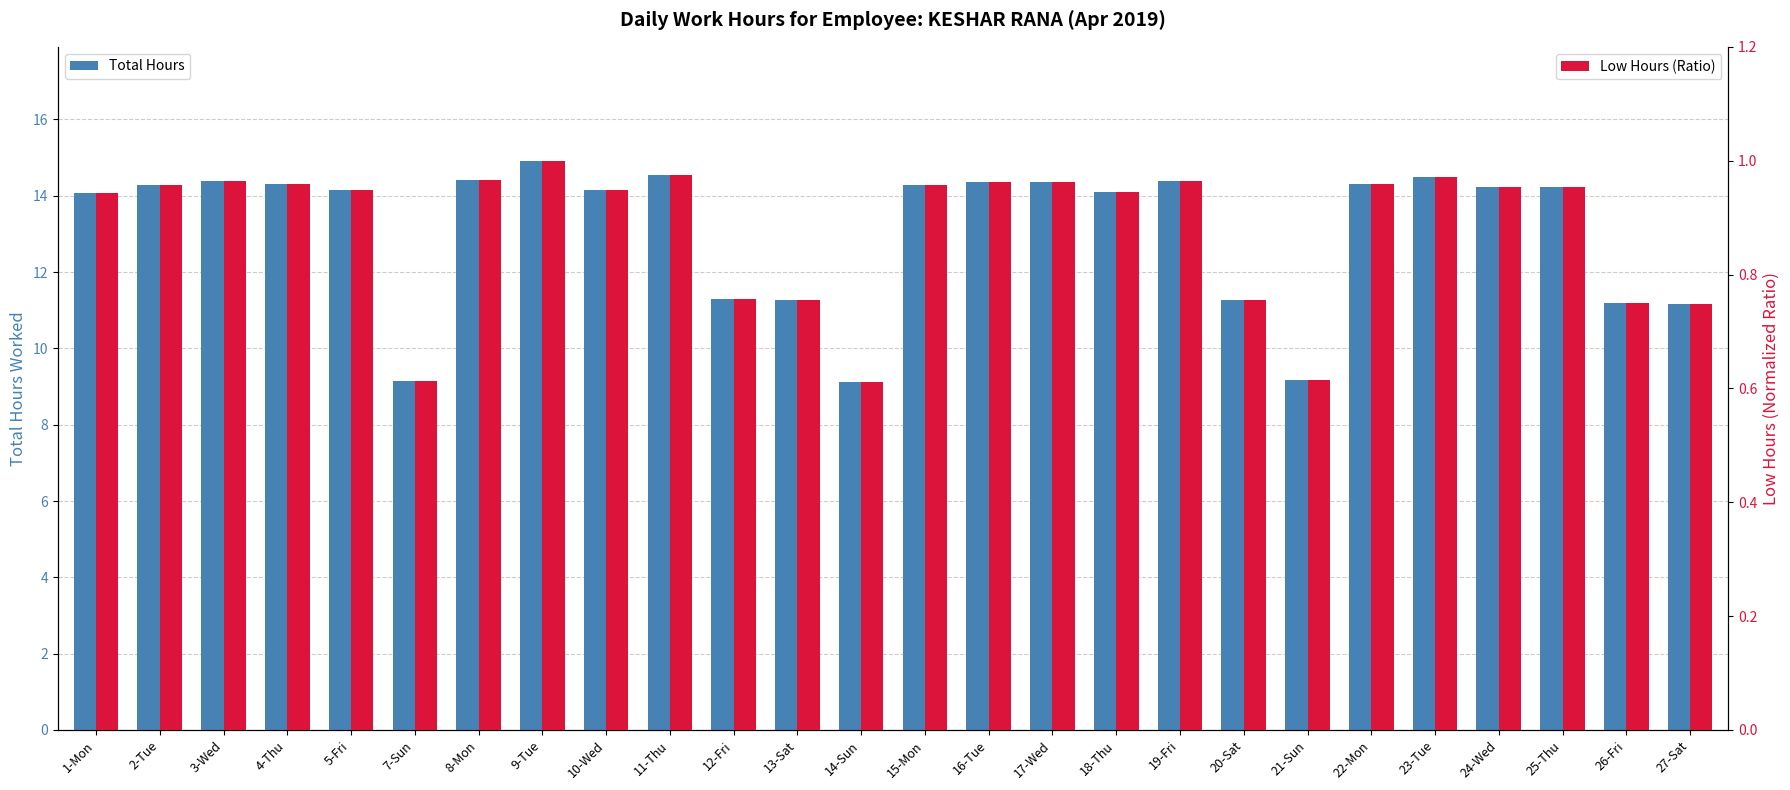

At which category is the sum across all series the highest?

9-Tue